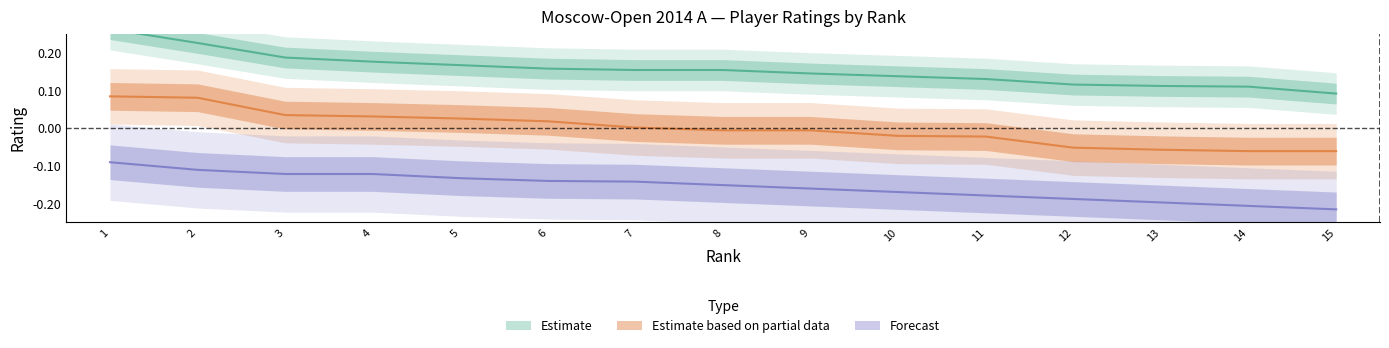

True or false: Estimate based on partial data and Forecast intersect in this chart.

False